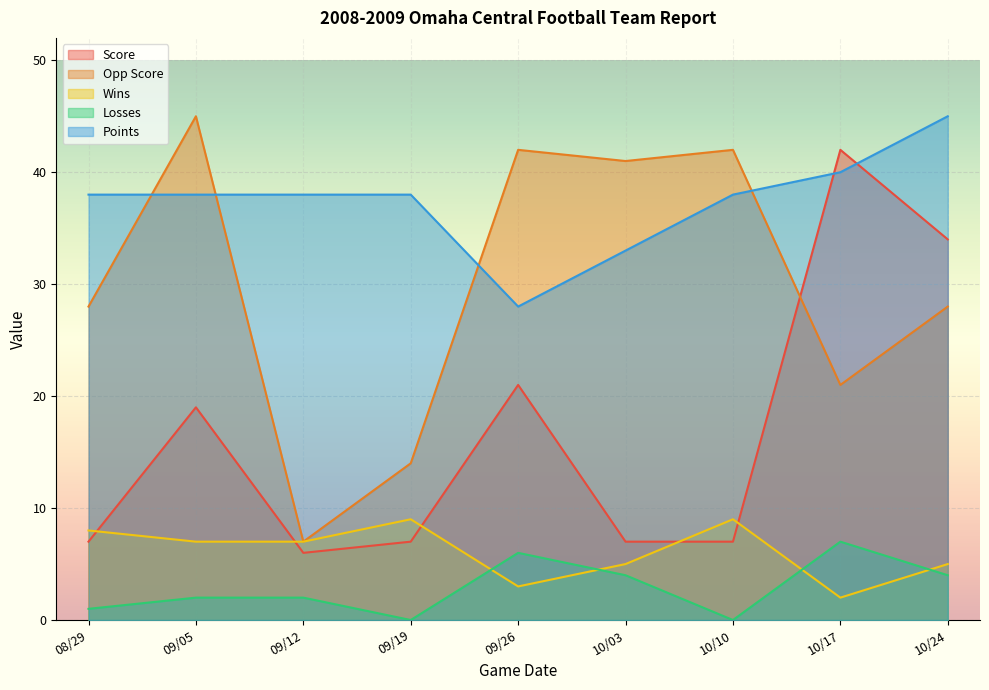

What is the value of the Opp Score point at the 6th from the left?

41